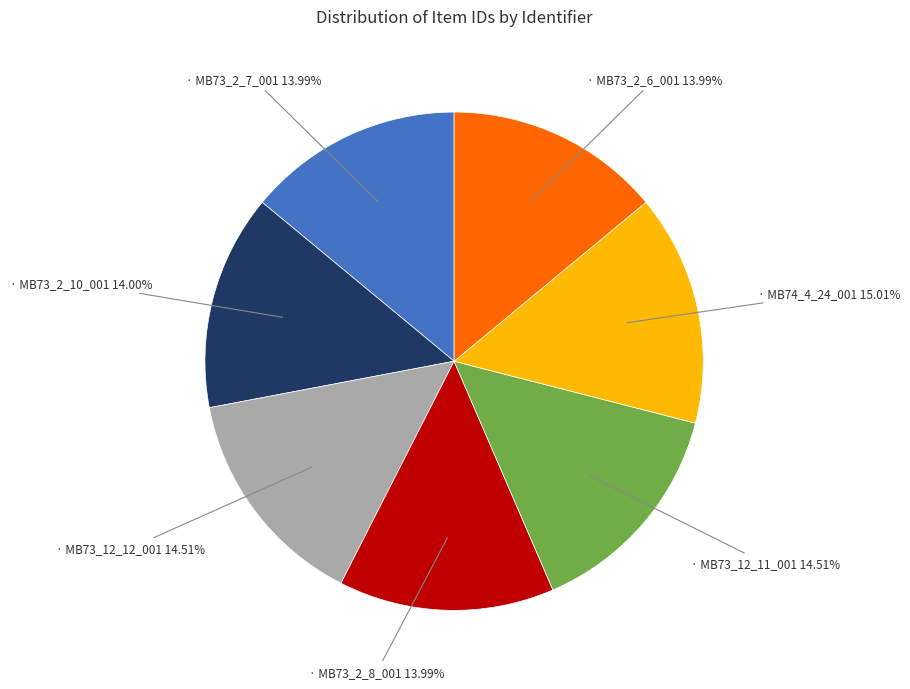

Does any single category account for the majority?

No